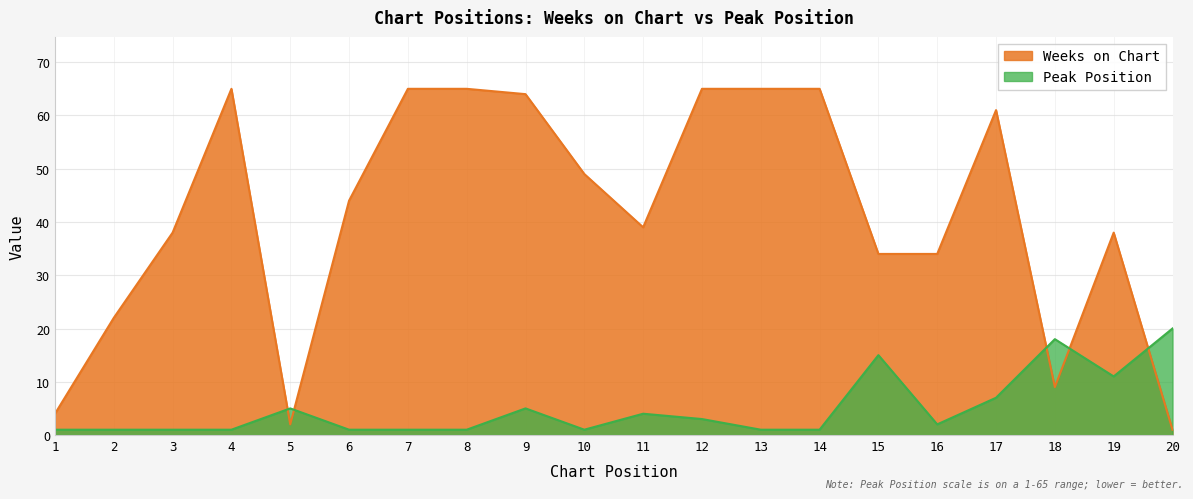

Where is the first local minimum for Weeks on Chart?

5